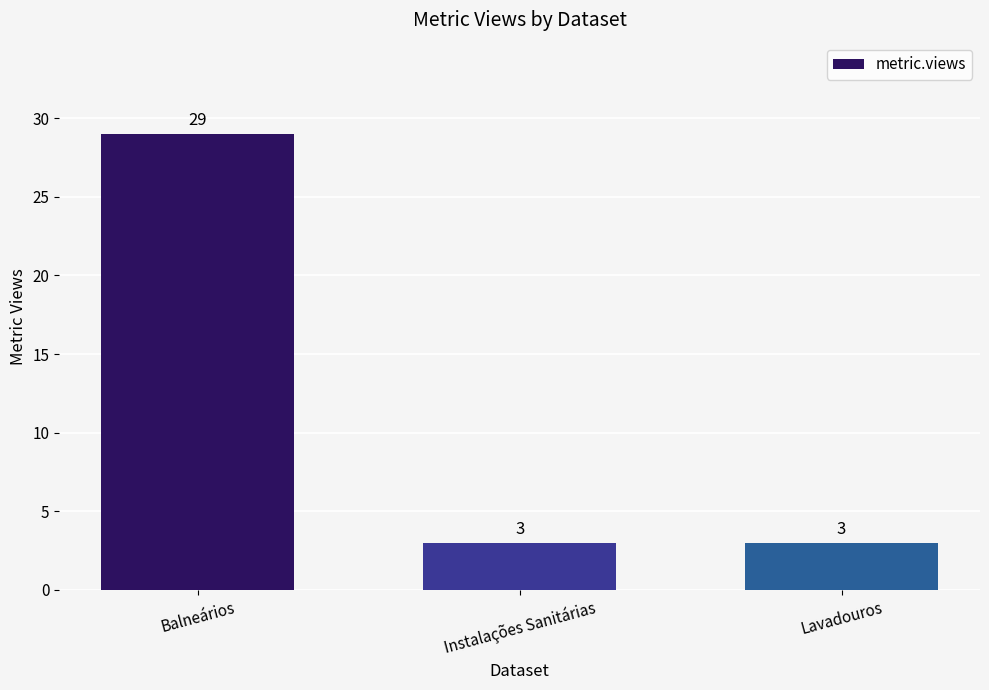

What is the approximate value at Balneários, to the nearest 10?

30